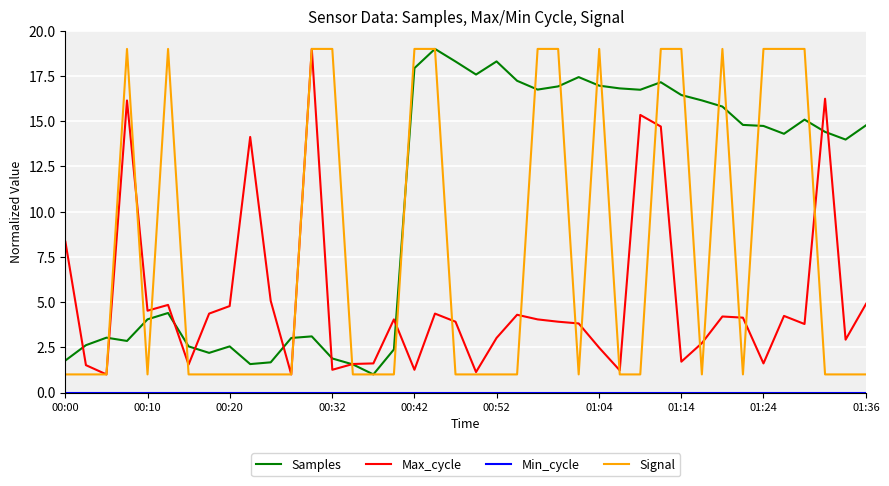

Which series has the largest total across all categories?

Samples